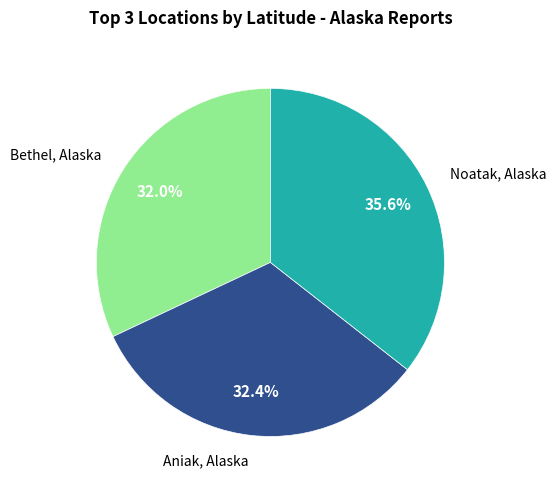

Rank the categories by value from lowest to highest.

Bethel, Alaska, Aniak, Alaska, Noatak, Alaska